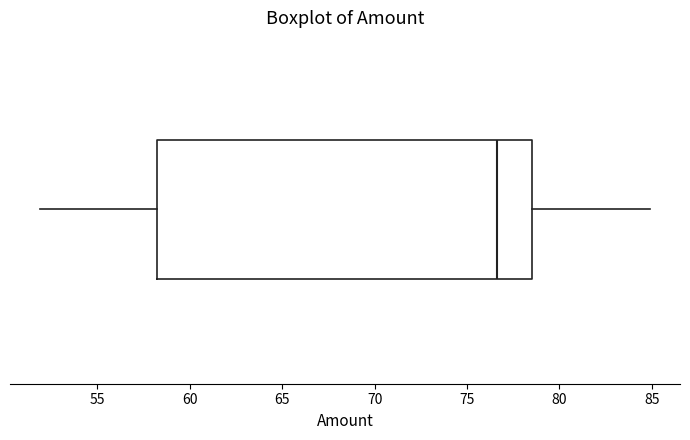

Where does the left whisker of the box end on the x-axis? The values are not printed on the chart, so give them approximately, as read against the axis.

52.0